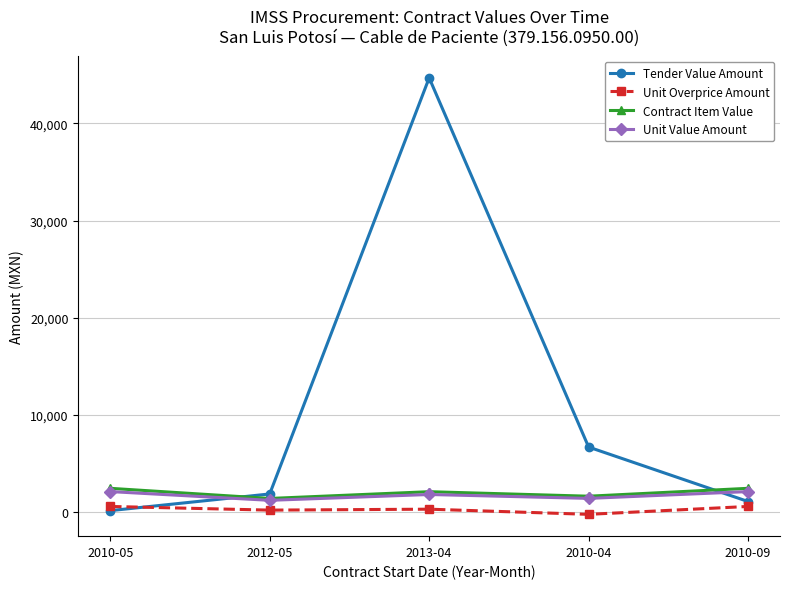

Is this an area chart (filled region under the line)?

No